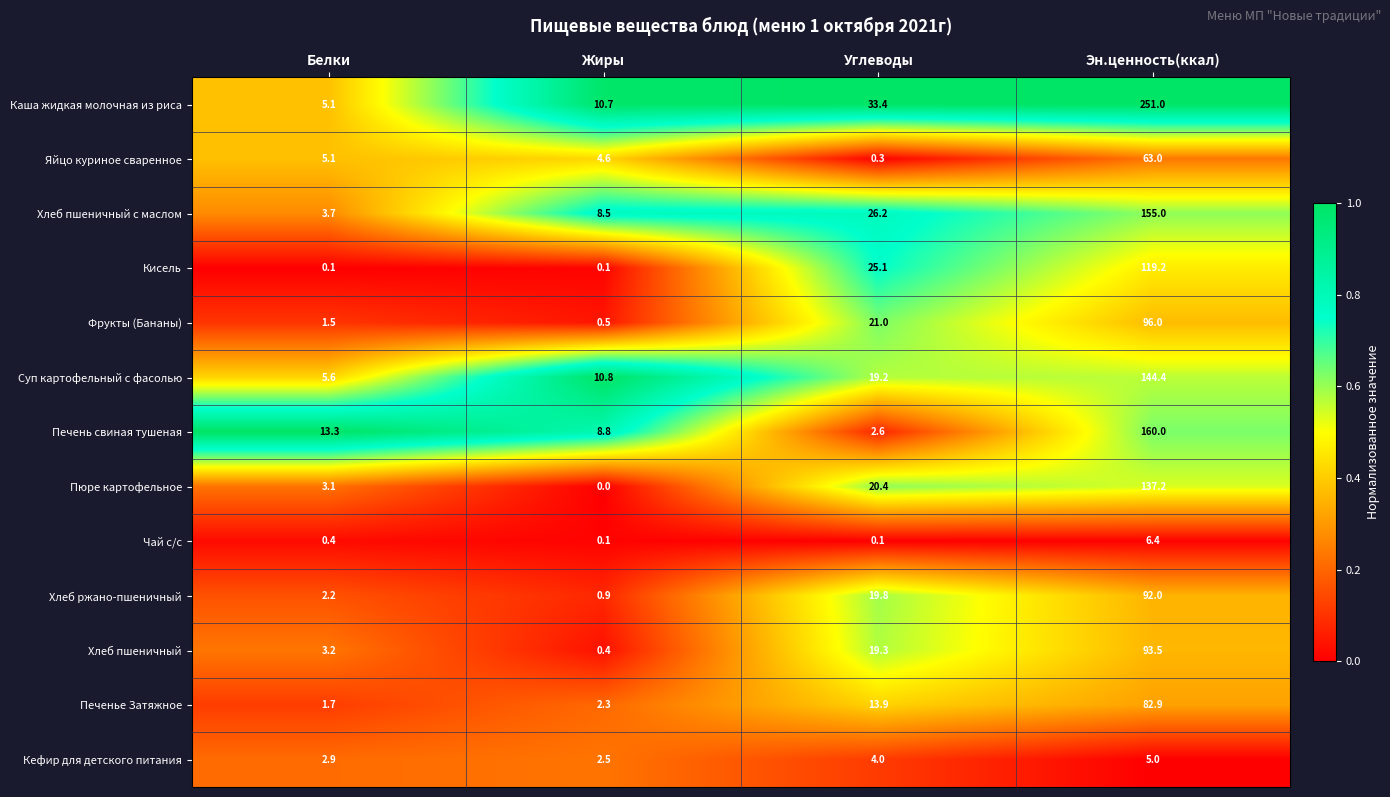

Is the value of Каша жидкая молочная из риса at Жиры greater than the value of Яйцо куриное сваренное at Белки?

Yes